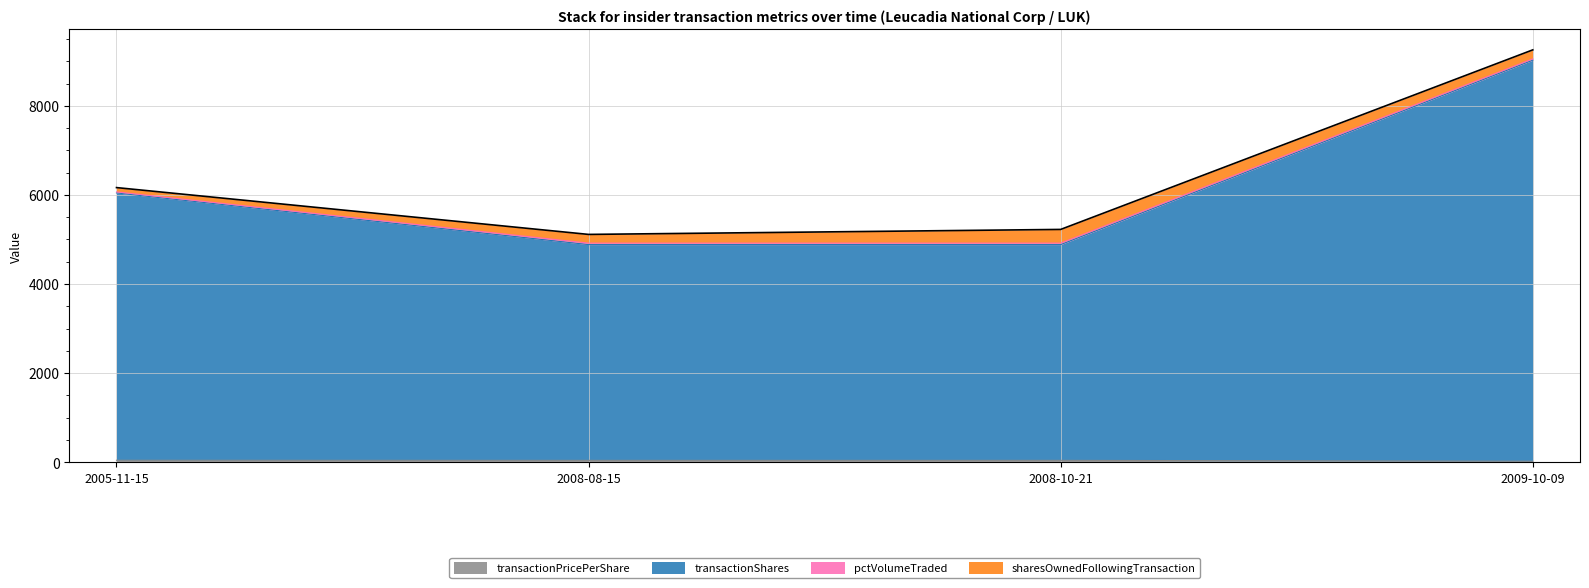

Which category has the lowest value across all series?

2009-10-09